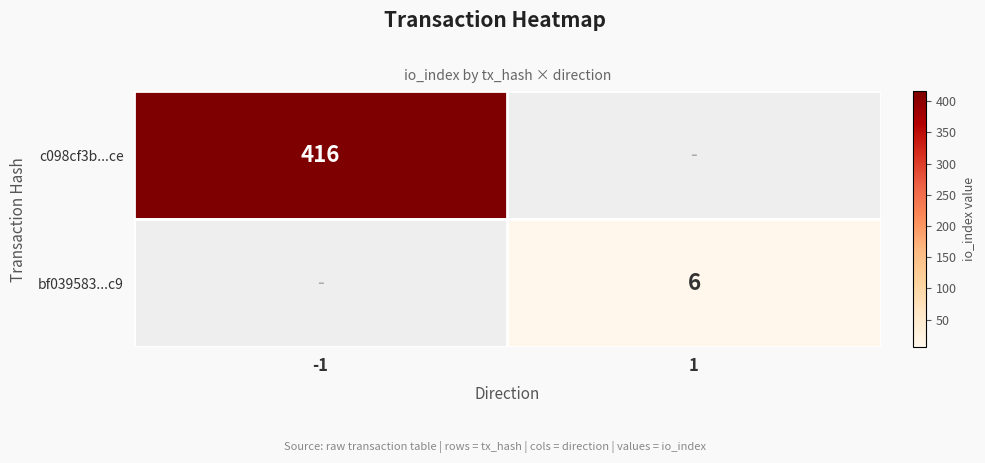

The bf039583...c9 series shows 6 at 1. True or false?

True